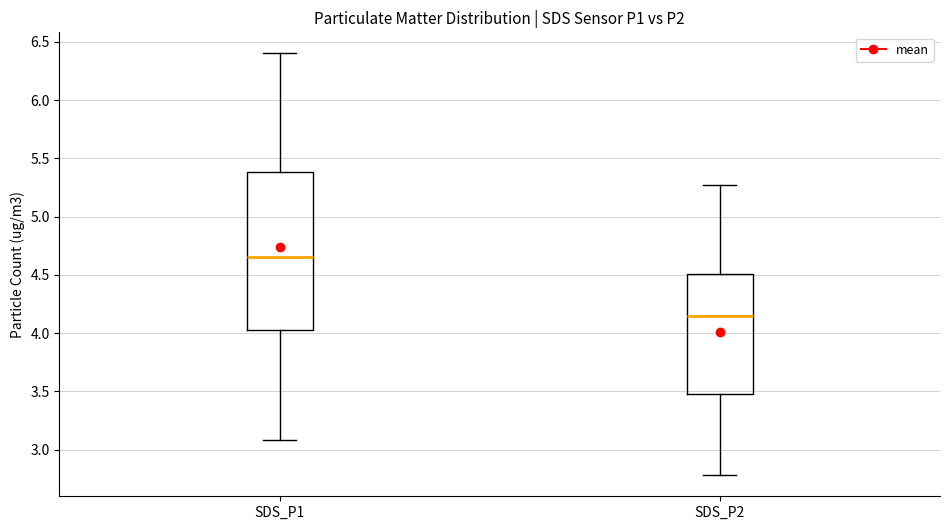

Reading left to right, read every box against the y-axis: the position of its median line, the range the box covers, and the ends of its whiskers. The values are not printed on the chart, so give them approximately, as read against the axis.

SDS_P1: median 4.65, box 4.05 to 5.40, whiskers 3.10 to 6.40
SDS_P2: median 4.15, box 3.50 to 4.50, whiskers 2.80 to 5.25